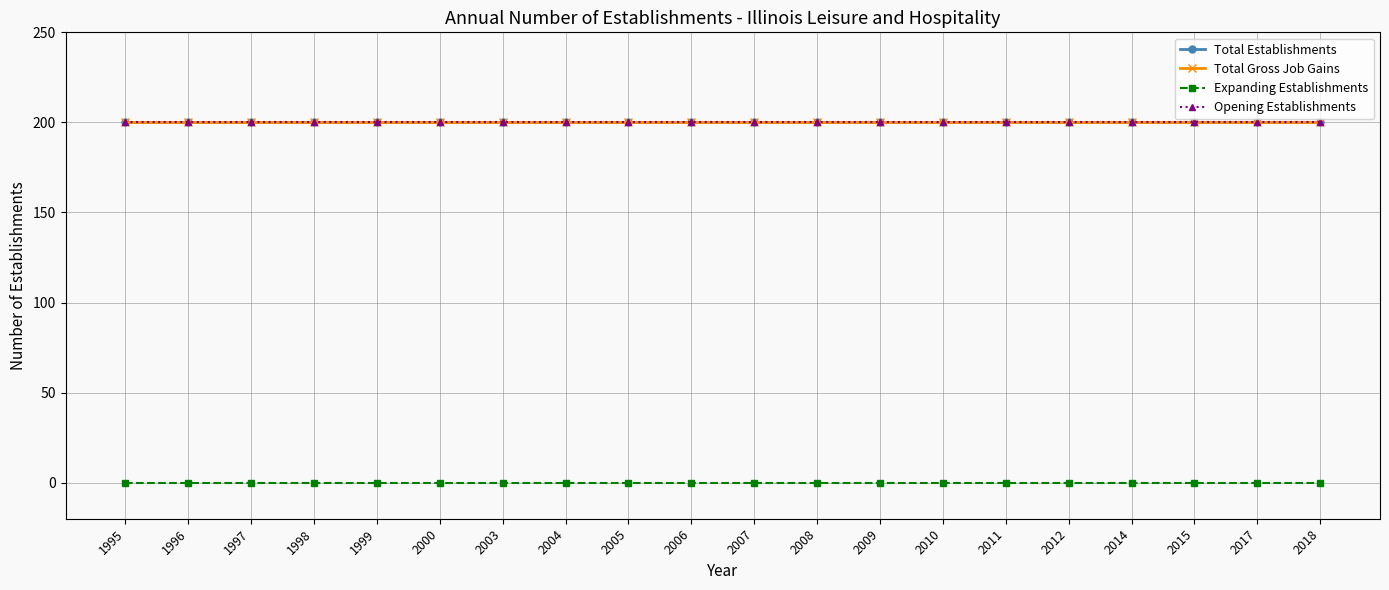

Is it true that Total Establishments equals 200 at 2000?

True